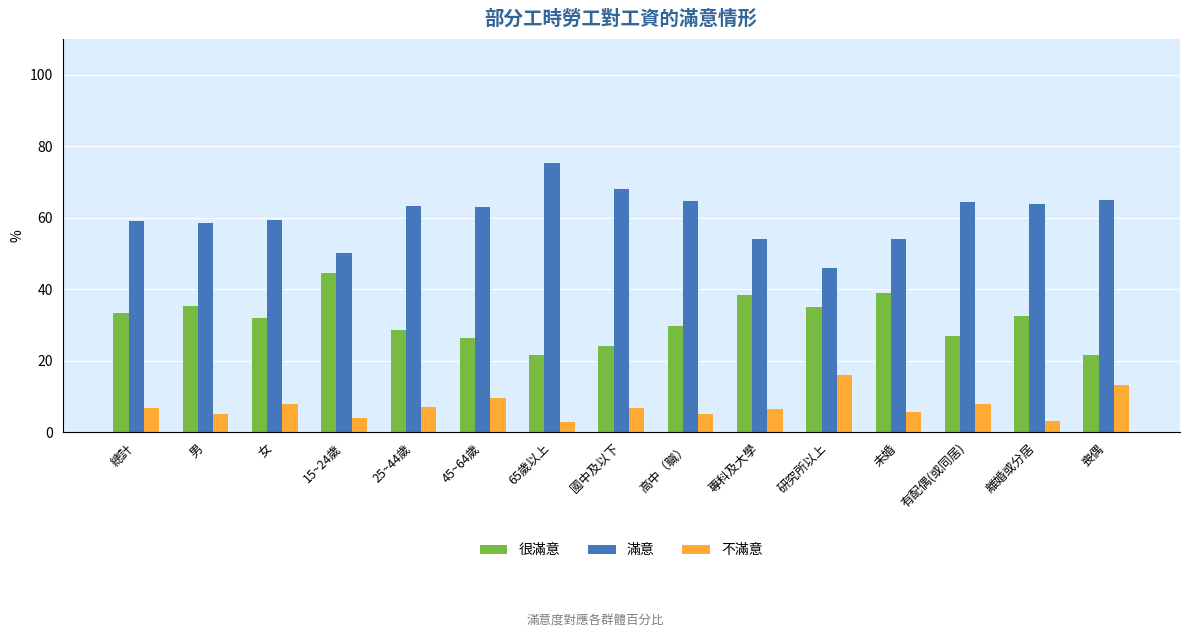

List the series in order of their overall mean, highest first.

滿意, 很滿意, 不滿意